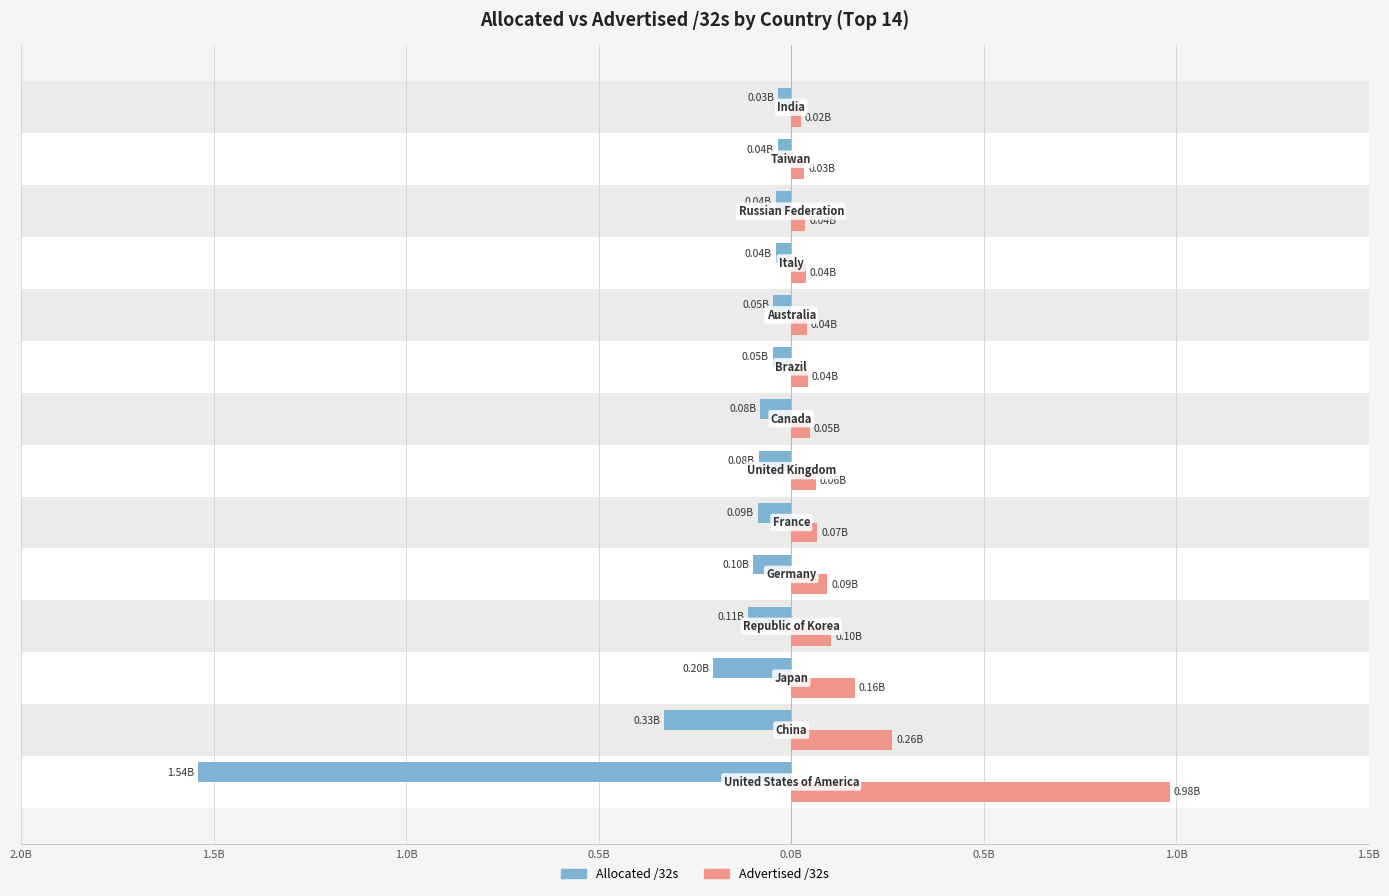

Which series has the largest range (max minus min)?

Allocated /32s